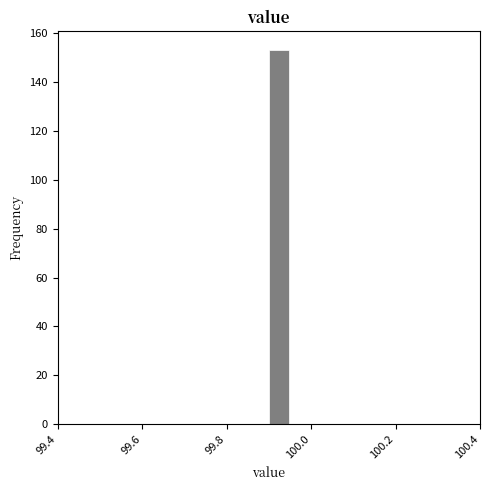

Read against the x-axis, roughly where is the centre of the tallest bar?

99.92